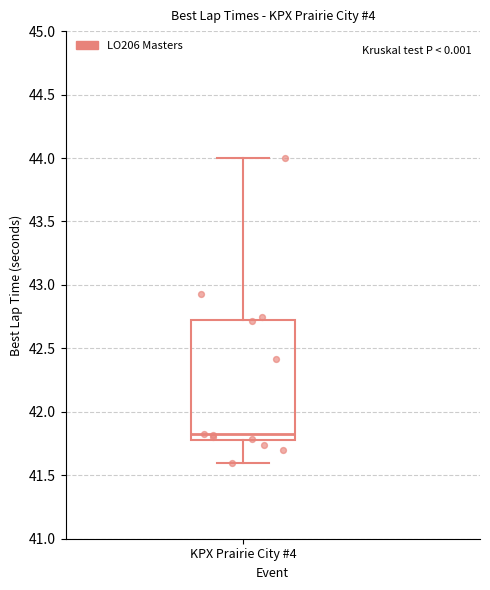

Read this box plot against the y-axis: the position of the median line, the range covered by the box, and the ends of both whiskers. The values are not printed on the chart, so give them approximately, as read against the axis.

median 41.8 (just above the box's lower edge), box 41.8 to 42.7, whiskers 41.6 to 44.0